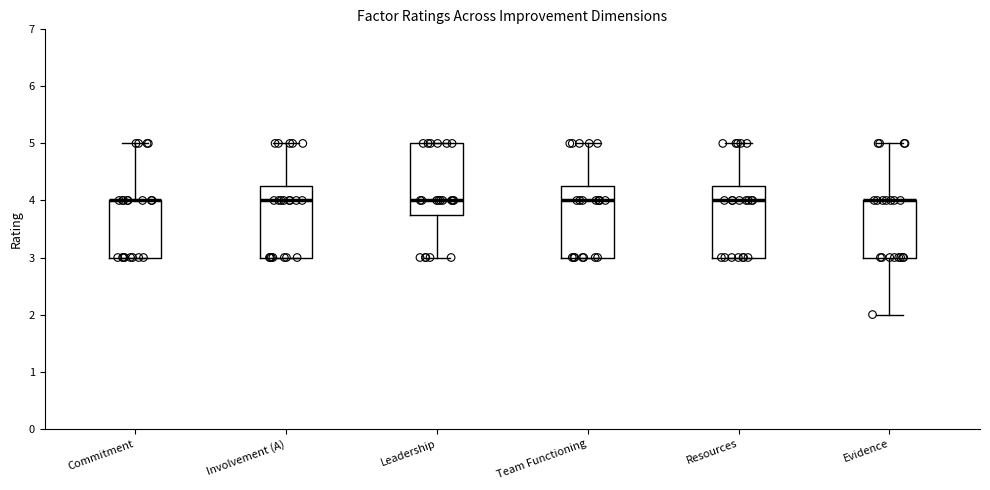

Reading left to right, transcribe this box plot: for each box, give where its median line is, the range the box spans, and where its two whiskers end, as read against the y-axis. The values are not printed on the chart, so give them approximately, as read against the axis.

Commitment: median 4.0 (drawn on the box's upper edge), box 3.0 to 4.0, whiskers 3.0 to 5.0
Involvement (A): median 4.0, box 3.0 to 4.3, whiskers 3.0 to 5.0
Leadership: median 4.0, box 3.8 to 5.0, whiskers 3.0 to 5.0
Team Functioning: median 4.0, box 3.0 to 4.3, whiskers 3.0 to 5.0
Resources: median 4.0, box 3.0 to 4.3, whiskers 3.0 to 5.0
Evidence: median 4.0 (drawn on the box's upper edge), box 3.0 to 4.0, whiskers 2.0 to 5.0